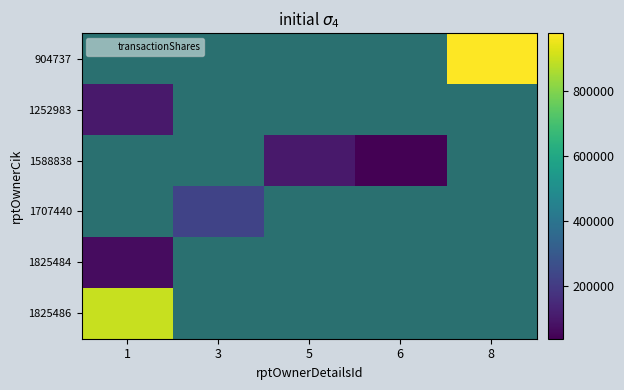

Is it true that 1707440 equals 225000.0 at 3?

True